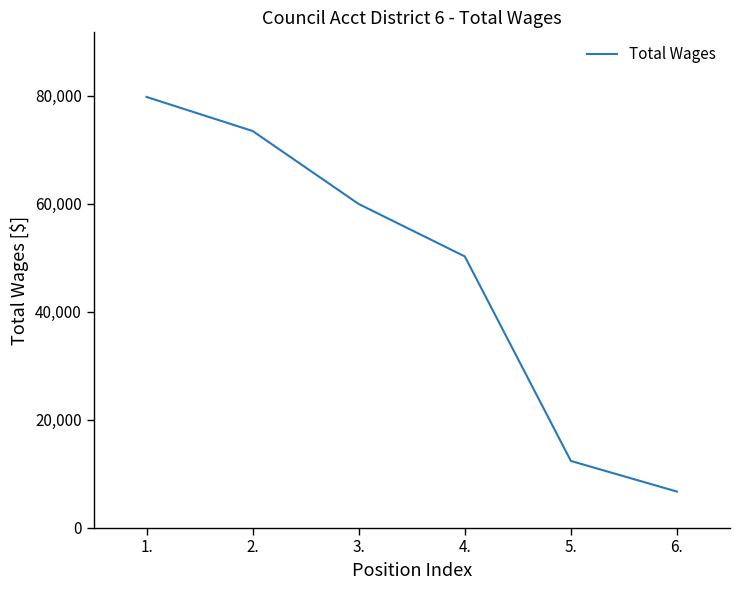

Read the value at 6..

6682